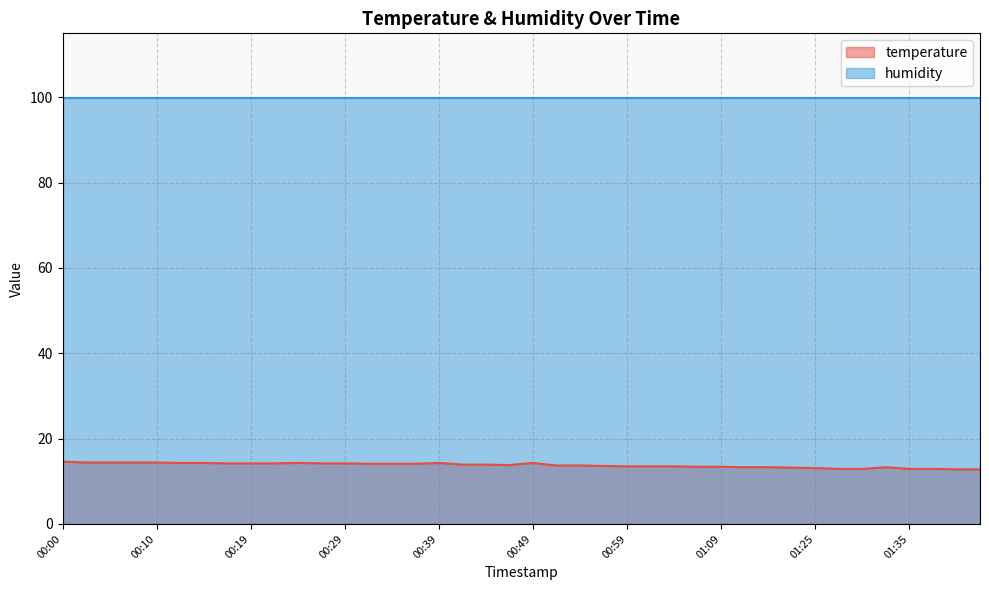

Reading left to right, extract all data points from this chart.

00:00=14.6	00:02=14.4	00:05=14.4	00:07=14.4	00:10=14.4	00:12=14.3	00:14=14.3	00:17=14.2	00:19=14.2	00:22=14.2	00:24=14.3	00:27=14.2	00:29=14.2	00:32=14.1	00:34=14.1	00:37=14.1	00:39=14.3	00:41=13.9	00:44=13.9	00:46=13.8	00:49=14.3	00:51=13.7	00:54=13.7	00:56=13.6	00:59=13.5	01:01=13.5	01:04=13.5	01:07=13.4	01:09=13.4	01:11=13.3	01:14=13.3	01:16=13.2	01:25=13.1	01:28=12.9	01:30=12.9	01:33=13.3	01:35=12.9	01:38=12.9	01:40=12.8	01:43=12.8